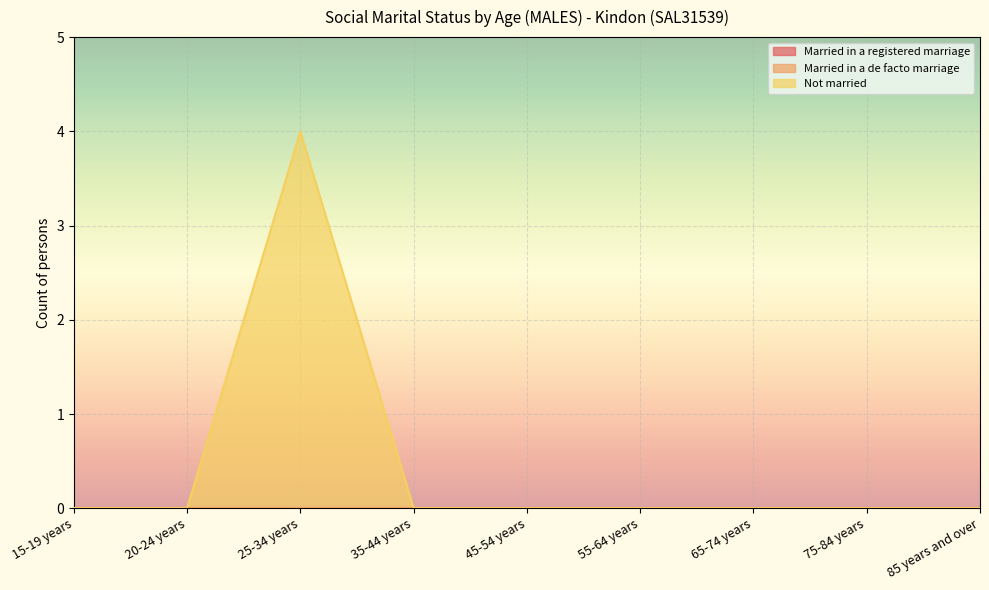

Does the chart display data point markers on the line(s)?

No